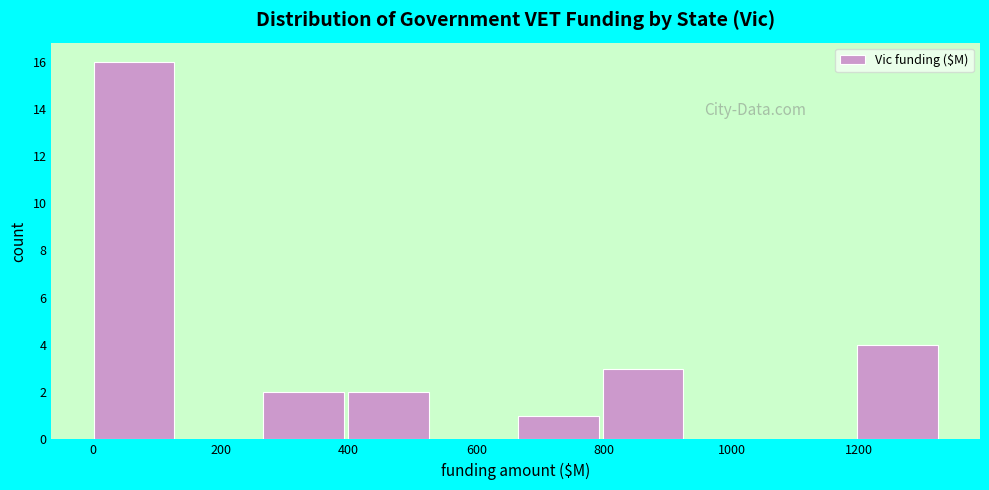

How tall is the bar that spans 260 to 400 on the x-axis? Neither the bar edges nor the heights are printed on the chart, so give them approximately, as read against the axes.

2